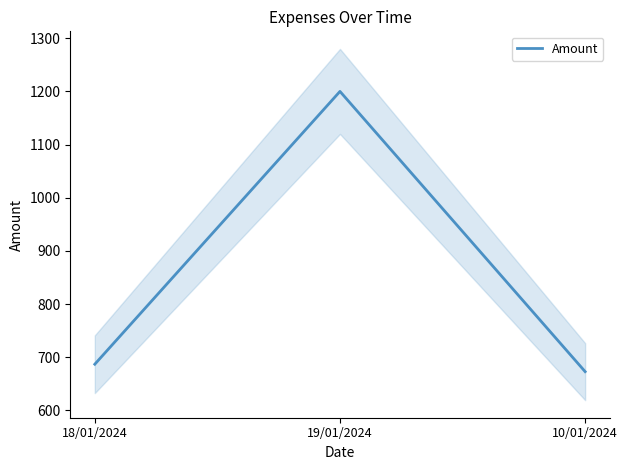

Is it true that the value at 18/01/2024 is 279.1?

False